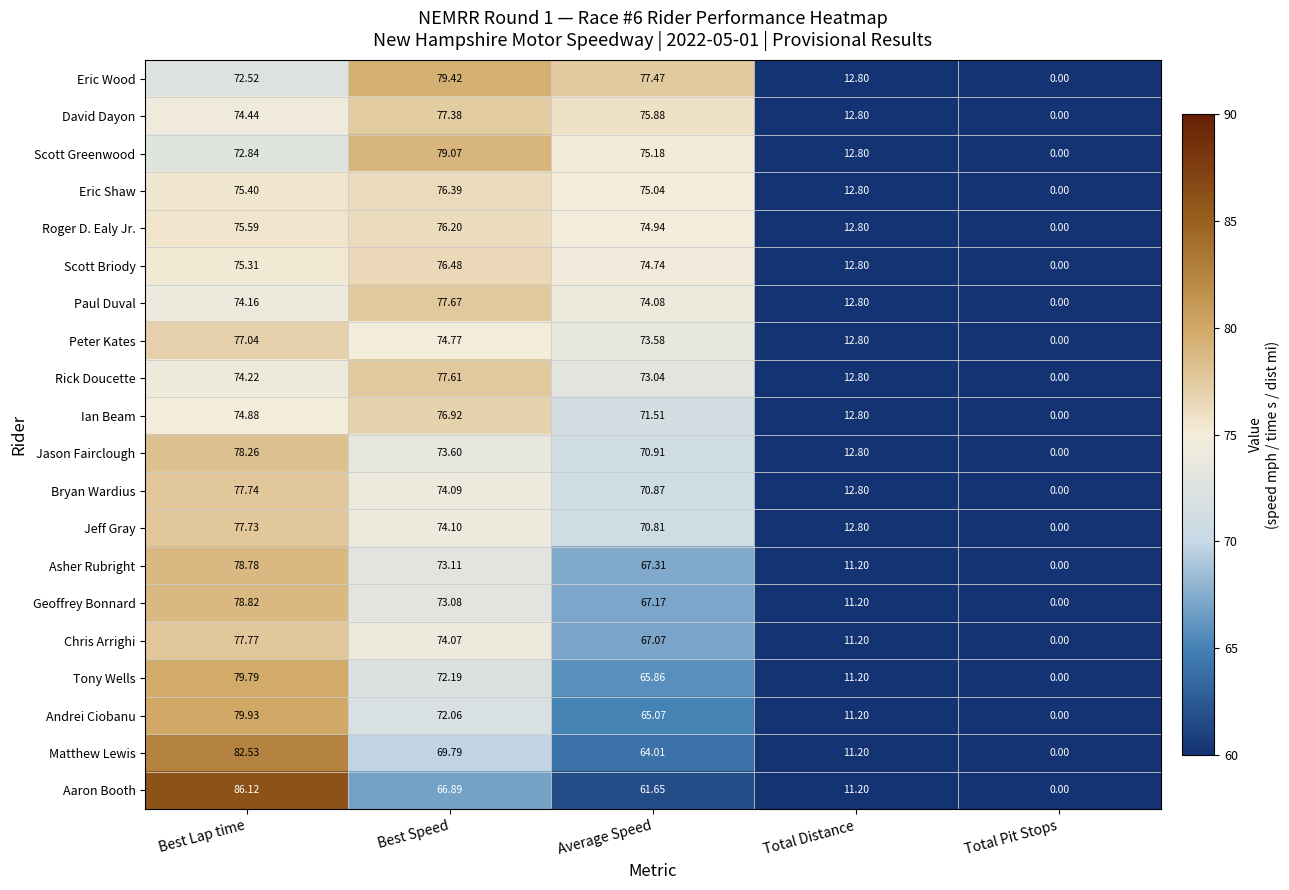

Is the value of Paul Duval at Total Pit Stops greater than the value of Scott Greenwood at Average Speed?

No